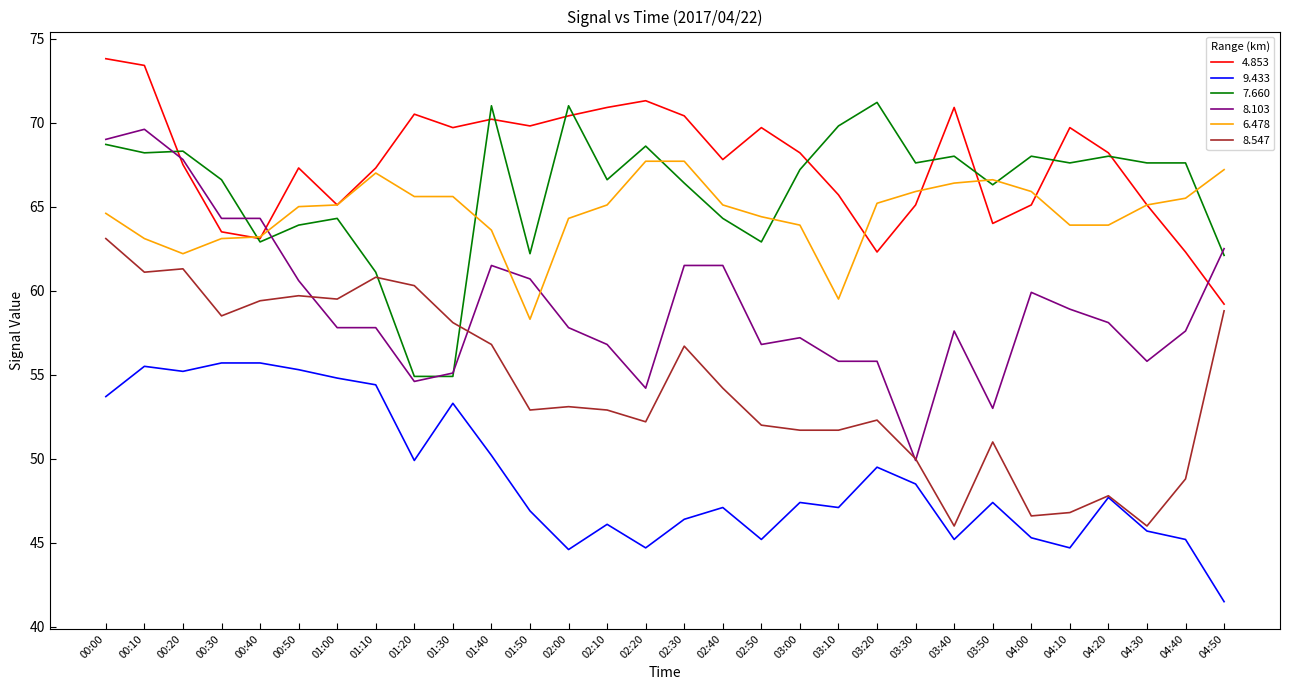

At how many categories does at least one series exceed 50?

30